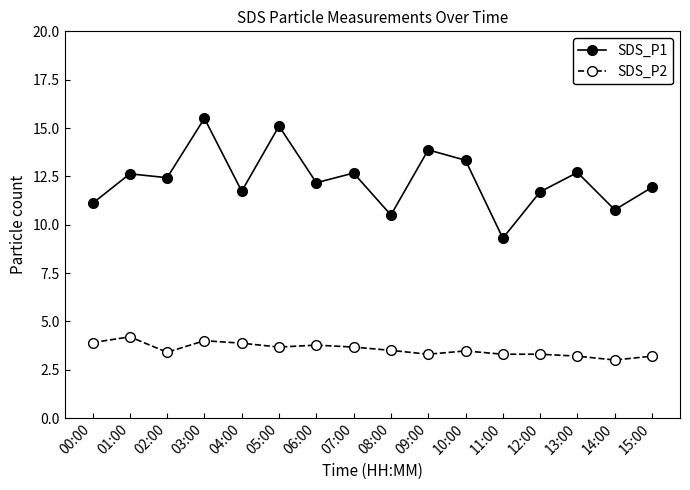

What is the highest value of the SDS_P2 series?

4.2